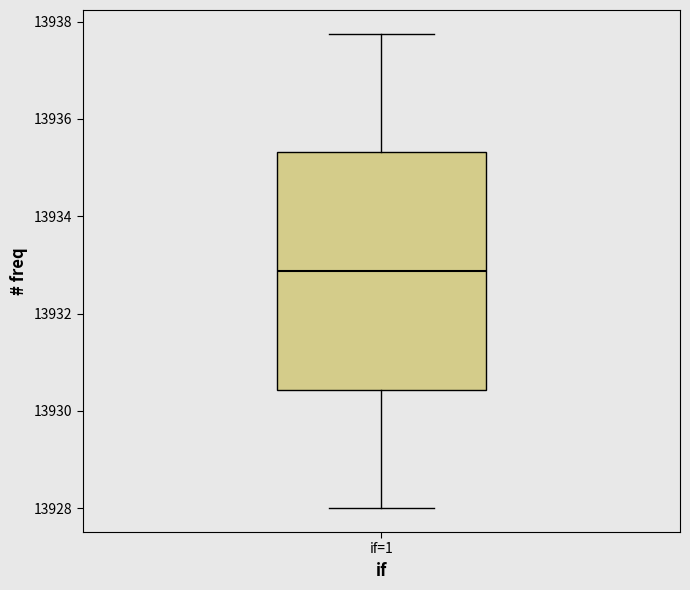

Where is the upper edge of the box for if=1 on the y-axis? The values are not printed on the chart, so give them approximately, as read against the axis.

13935.4